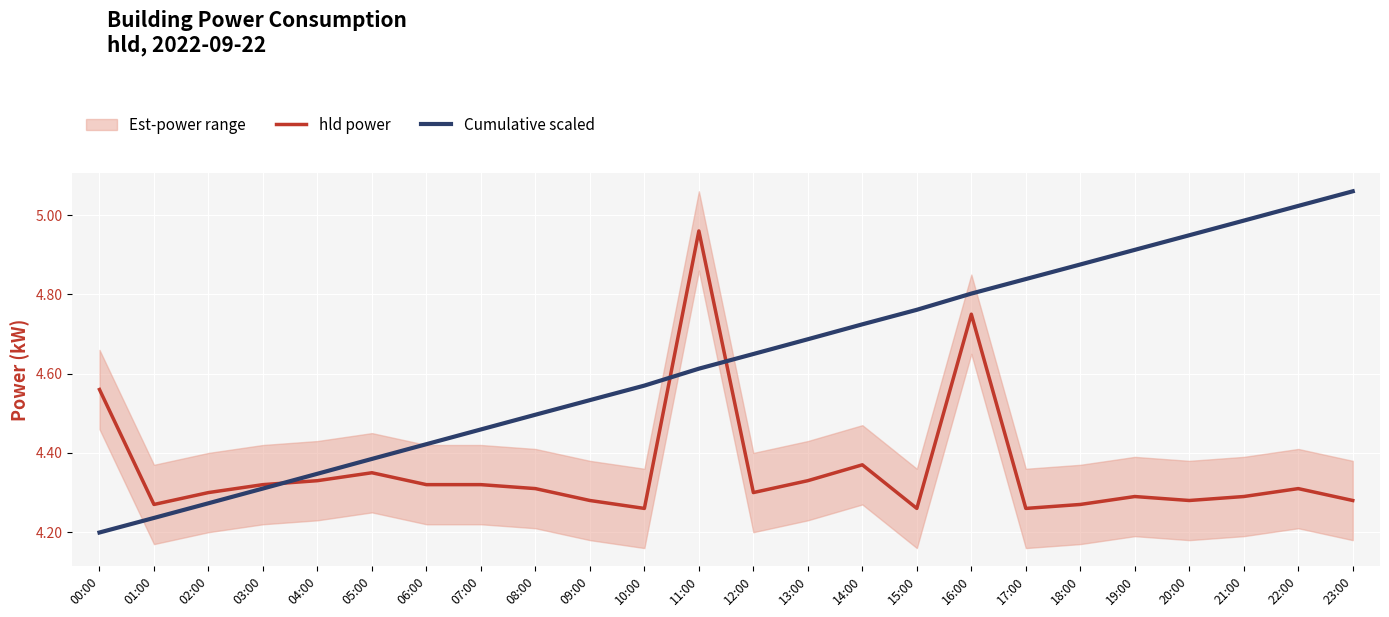

What position from the left is 14:00?

15